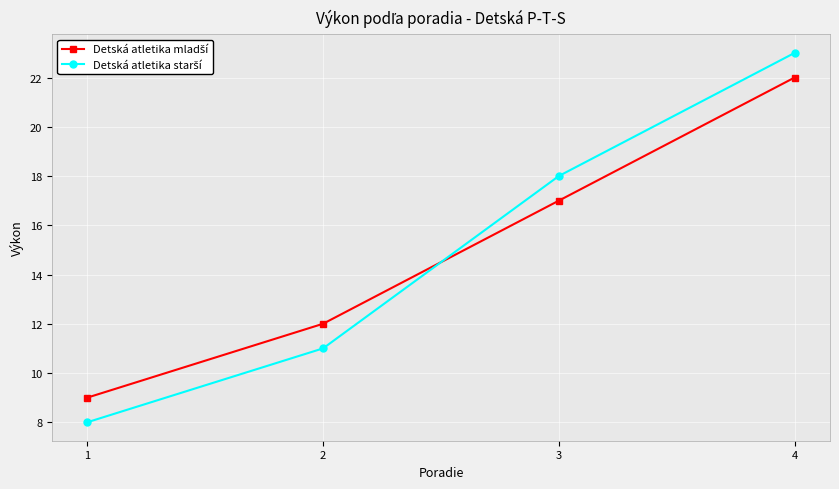

What is the smallest value displayed?

8